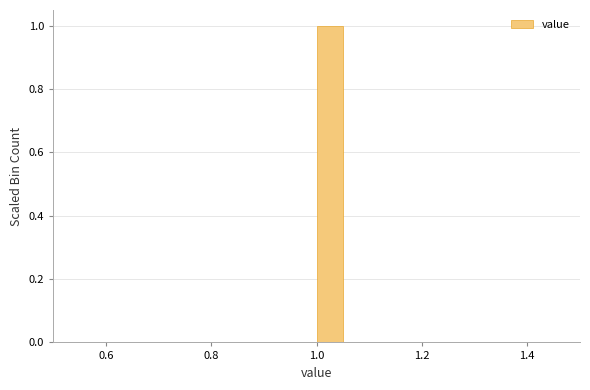

Read against the x-axis, roughly where is the centre of the tallest bar?

1.02